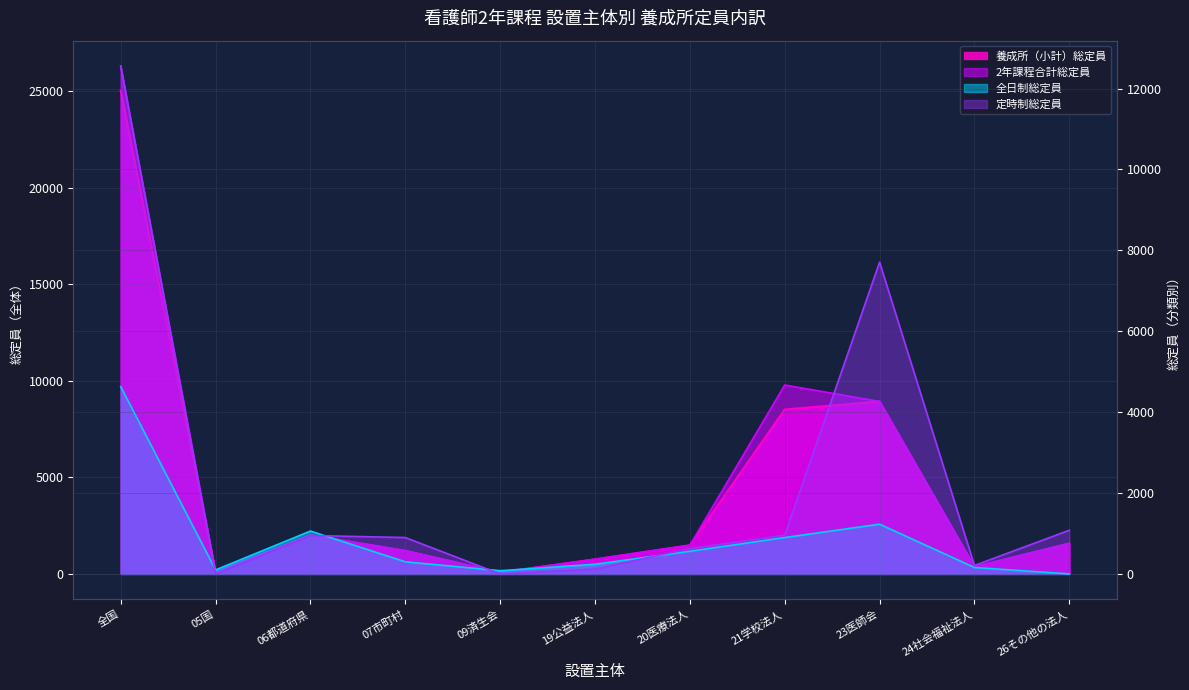

The 養成所（再）（小計）総定員 series shows 1200 at 07市町村. True or false?

True